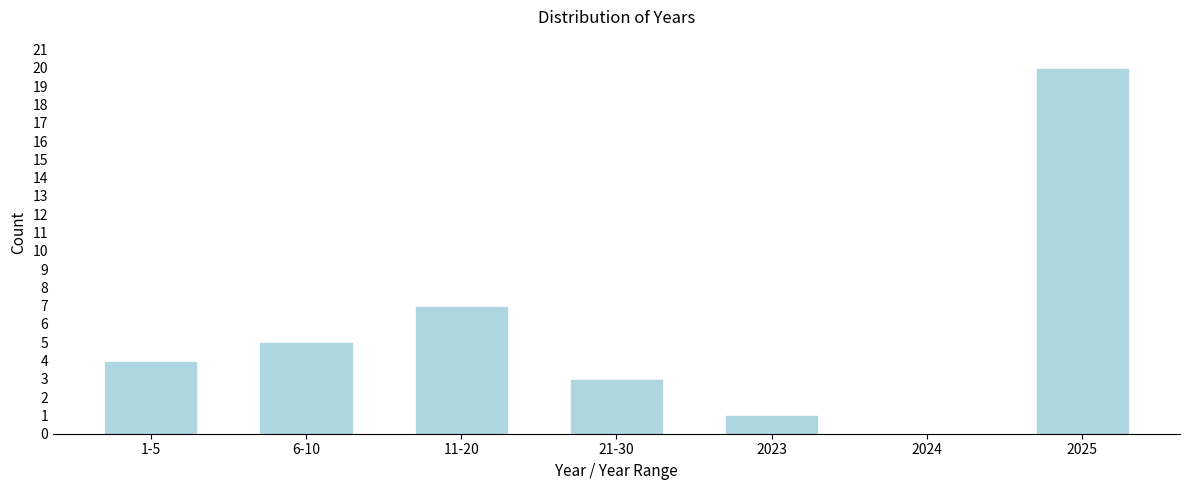

Reading left to right, extract all data points from this chart.

1-5=4	6-10=5	11-20=7	21-30=3	2023=1	2024=0	2025=20